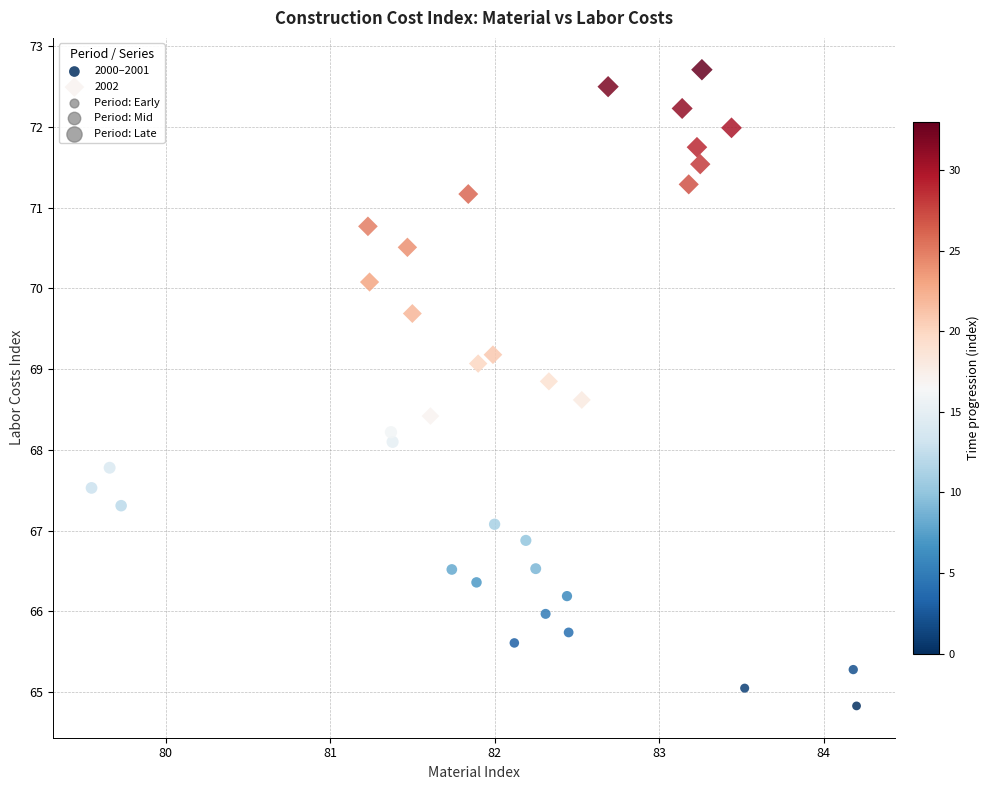

Which series reaches the maximum Y coordinate?

2002